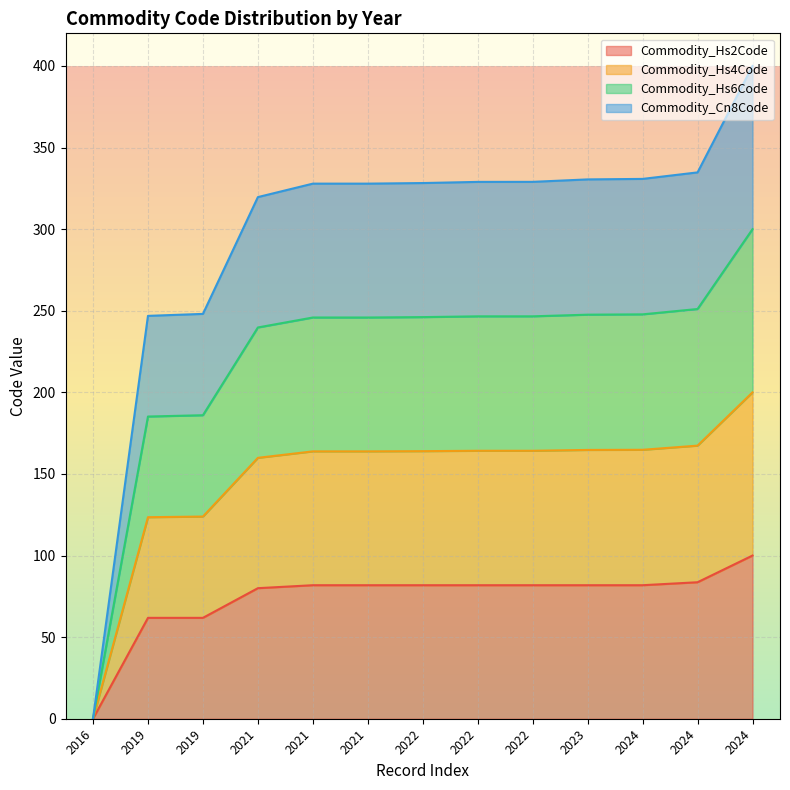

At which category is the sum across all series the highest?

2024